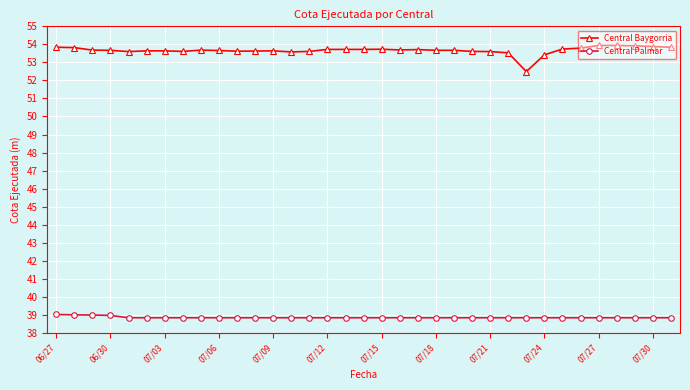

What is the minimum value shown in the chart?

38.8